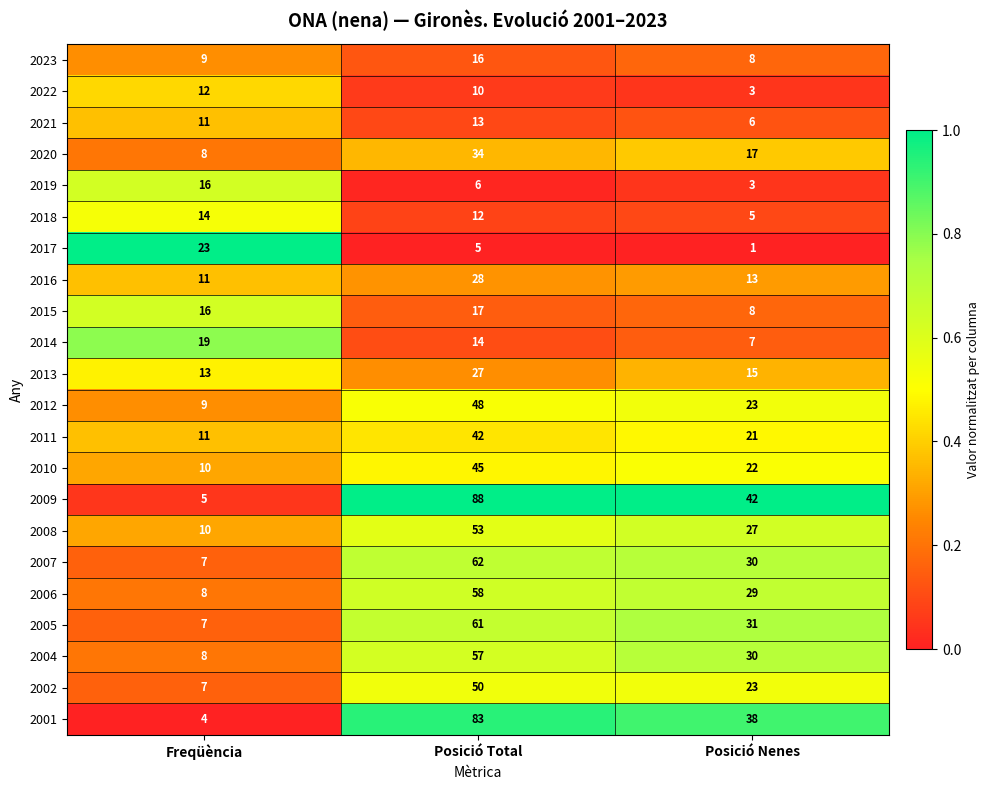

Count the 2006 values in the range 8 to 58.

3